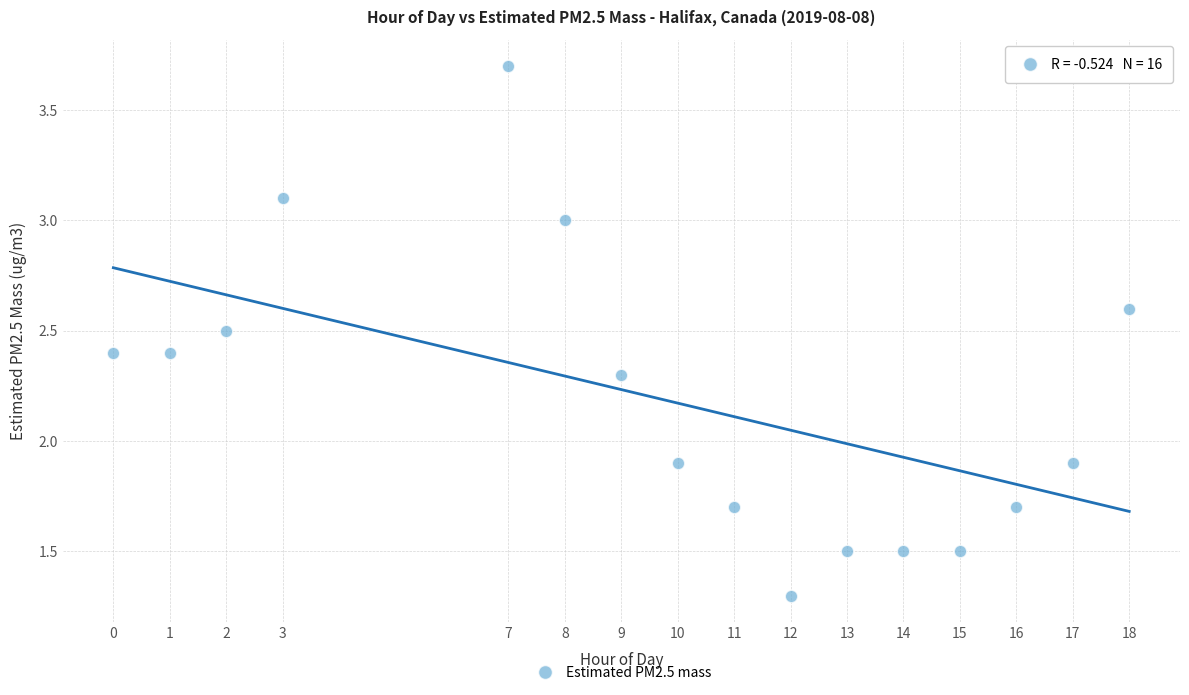

What is the range of Y values (max minus min)?

2.4